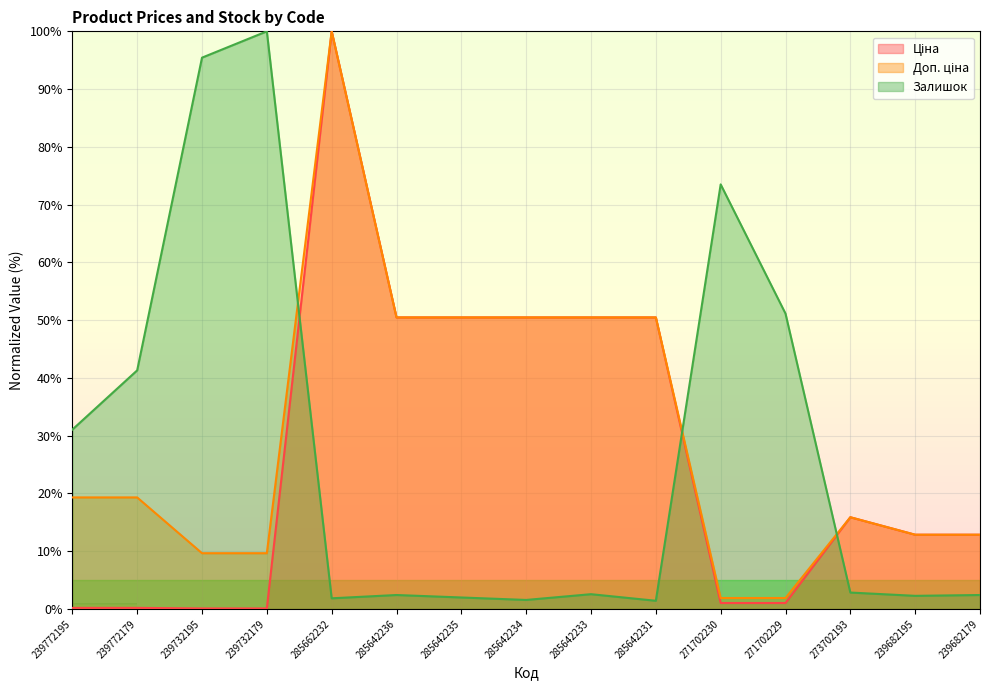

At which category does the chart reach its peak across all series?

285662232